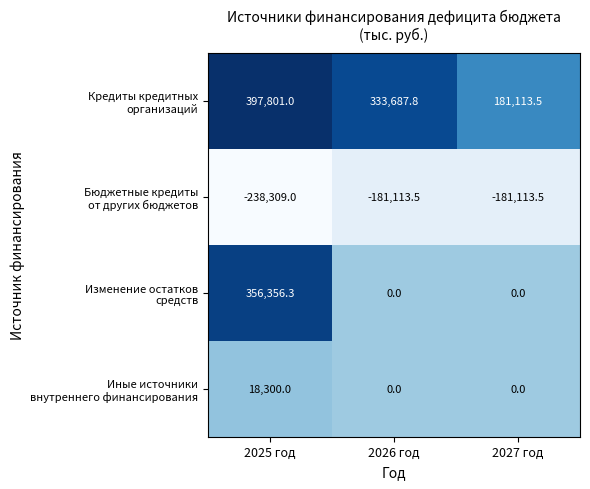

At which category is the sum across all series the highest?

2025 год